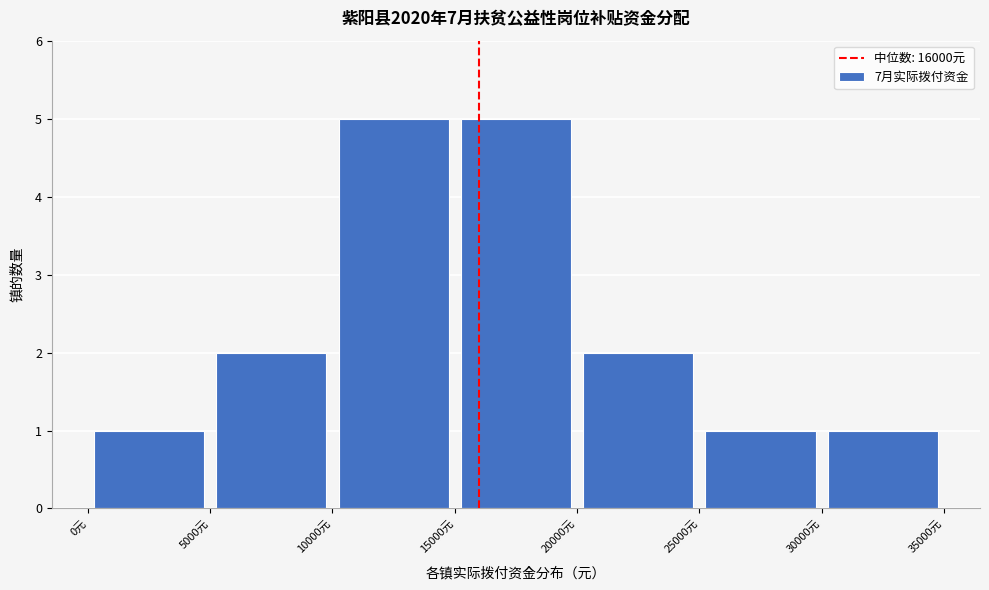

What is the height of the bar covering 5000 to 10000 on the x-axis? The values are not printed on the chart, so give them approximately, as read against the axis.

2